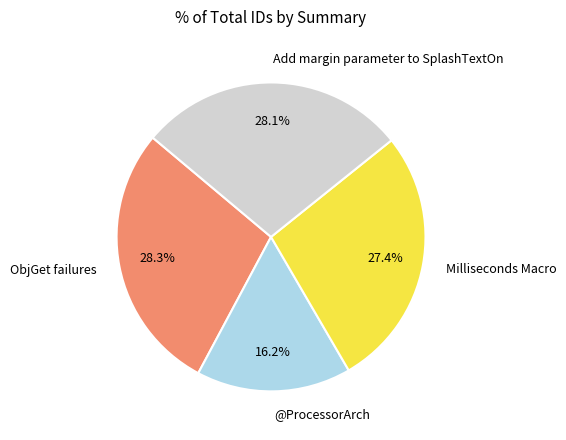

What percentage is NOT represented by Milliseconds Macro?

72.6%